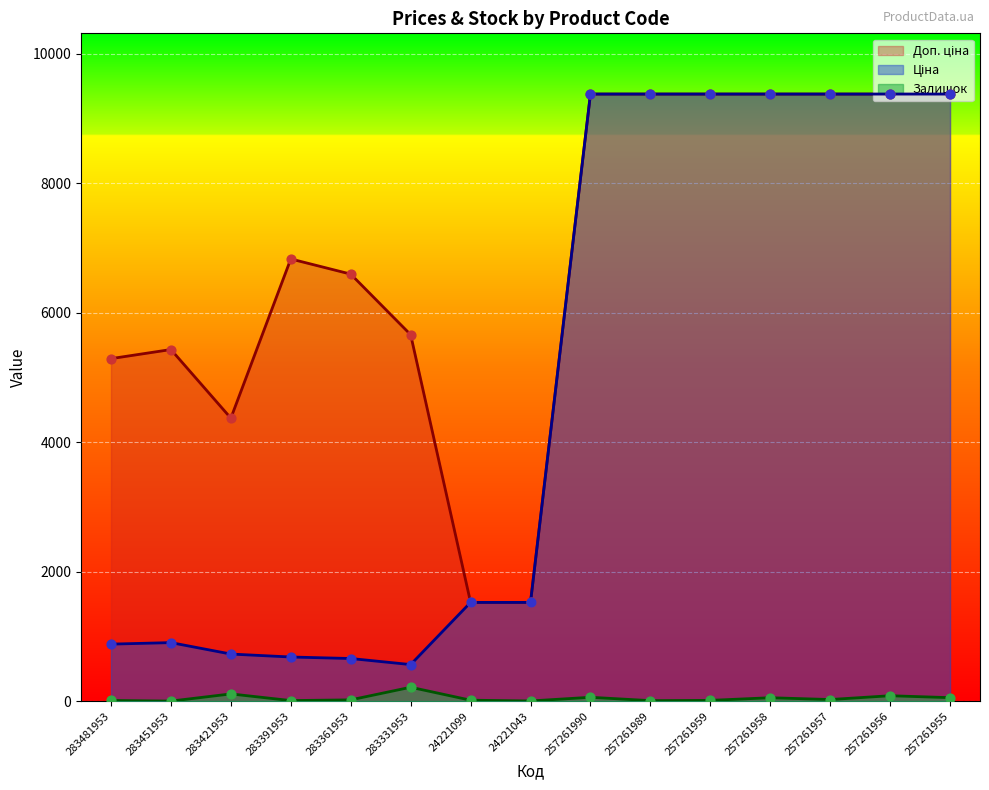

Is the value of Залишок at 257261957 greater than the value of Доп. ціна at 24221099?

No